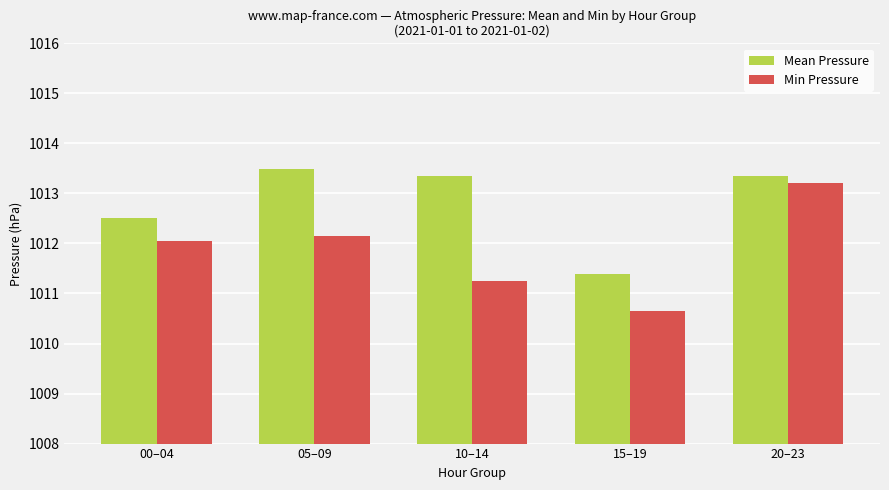

At how many categories does at least one series exceed 1012?

4